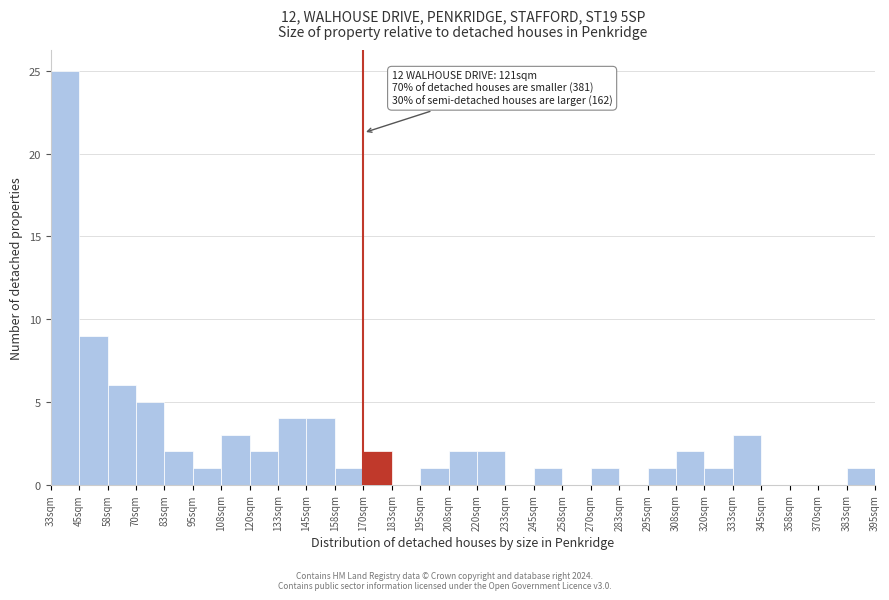

Reading right to left, transcribe all the data shown in this chart.

383sqm=1	370sqm=0	358sqm=0	345sqm=0	333sqm=3	320sqm=1	308sqm=2	295sqm=1	283sqm=0	270sqm=1	258sqm=0	245sqm=1	233sqm=0	220sqm=2	208sqm=2	195sqm=1	183sqm=0	170sqm=2	158sqm=1	145sqm=4	133sqm=4	120sqm=2	108sqm=3	95sqm=1	83sqm=2	70sqm=5	58sqm=6	45sqm=9	33sqm=25